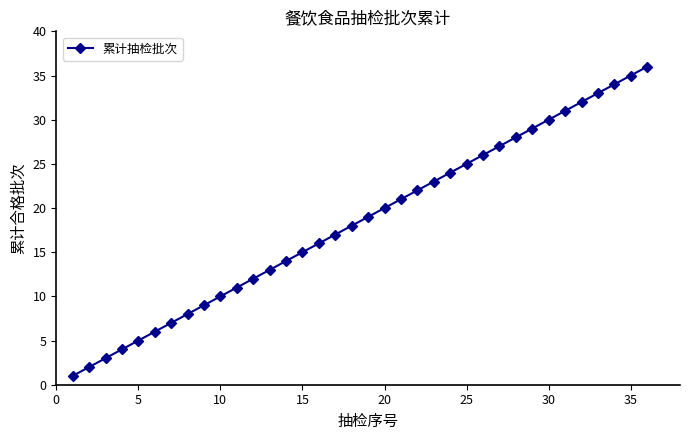

What is the sum of all values?

666